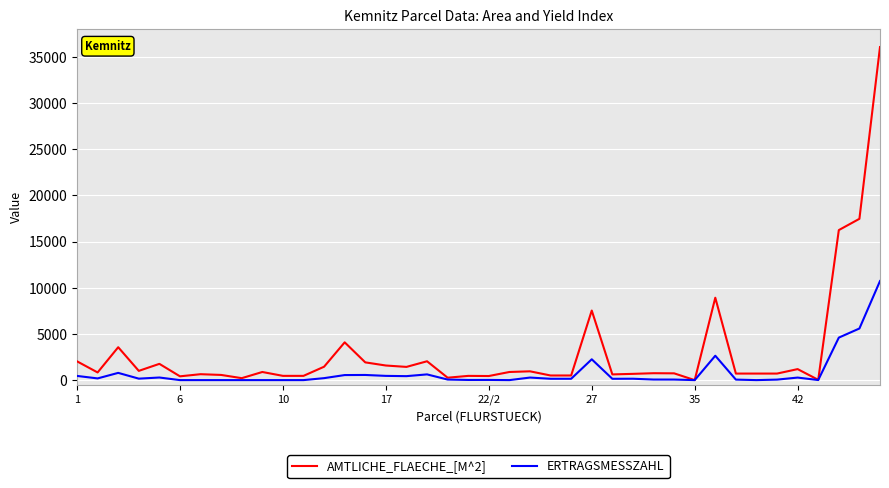

List the series in order of their peak value, highest first.

AMTLICHE_FLAECHE_[M^2], ERTRAGSMESSZAHL